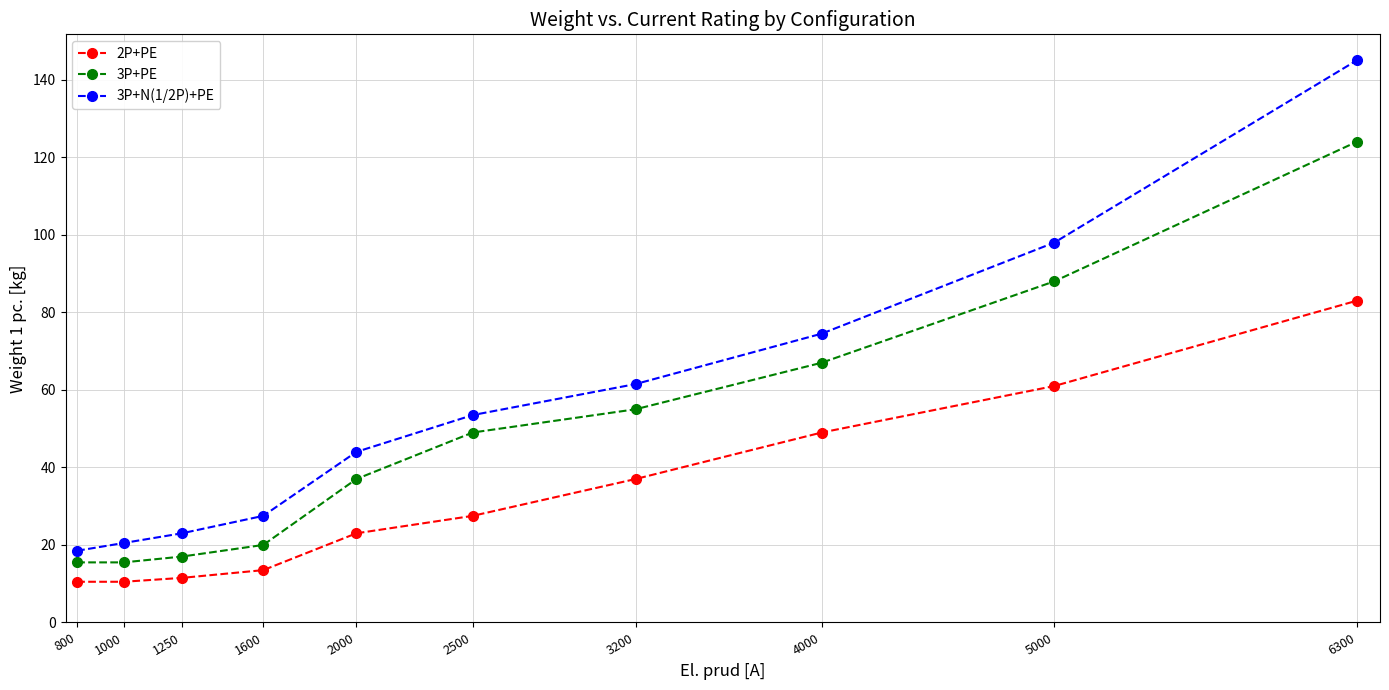

True or false: 3P+N(1/2P)+PE has more than 1 points higher than both neighbors.

False